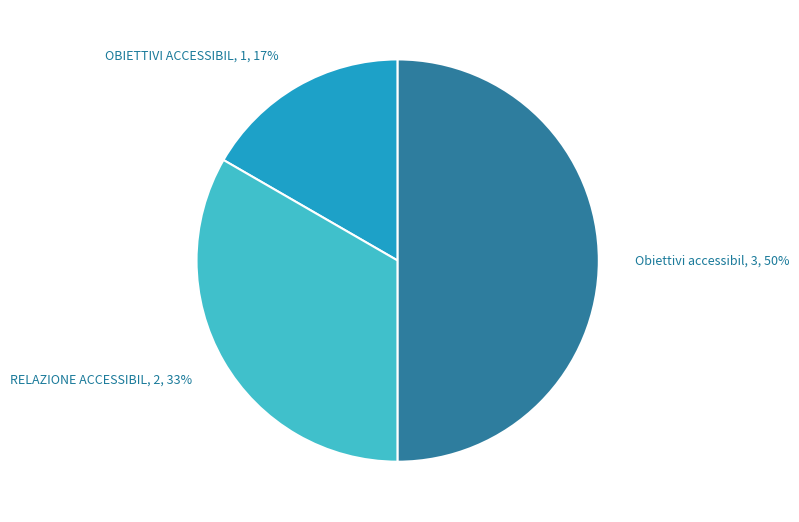

To the nearest percent, what is the average slice percentage?

33%